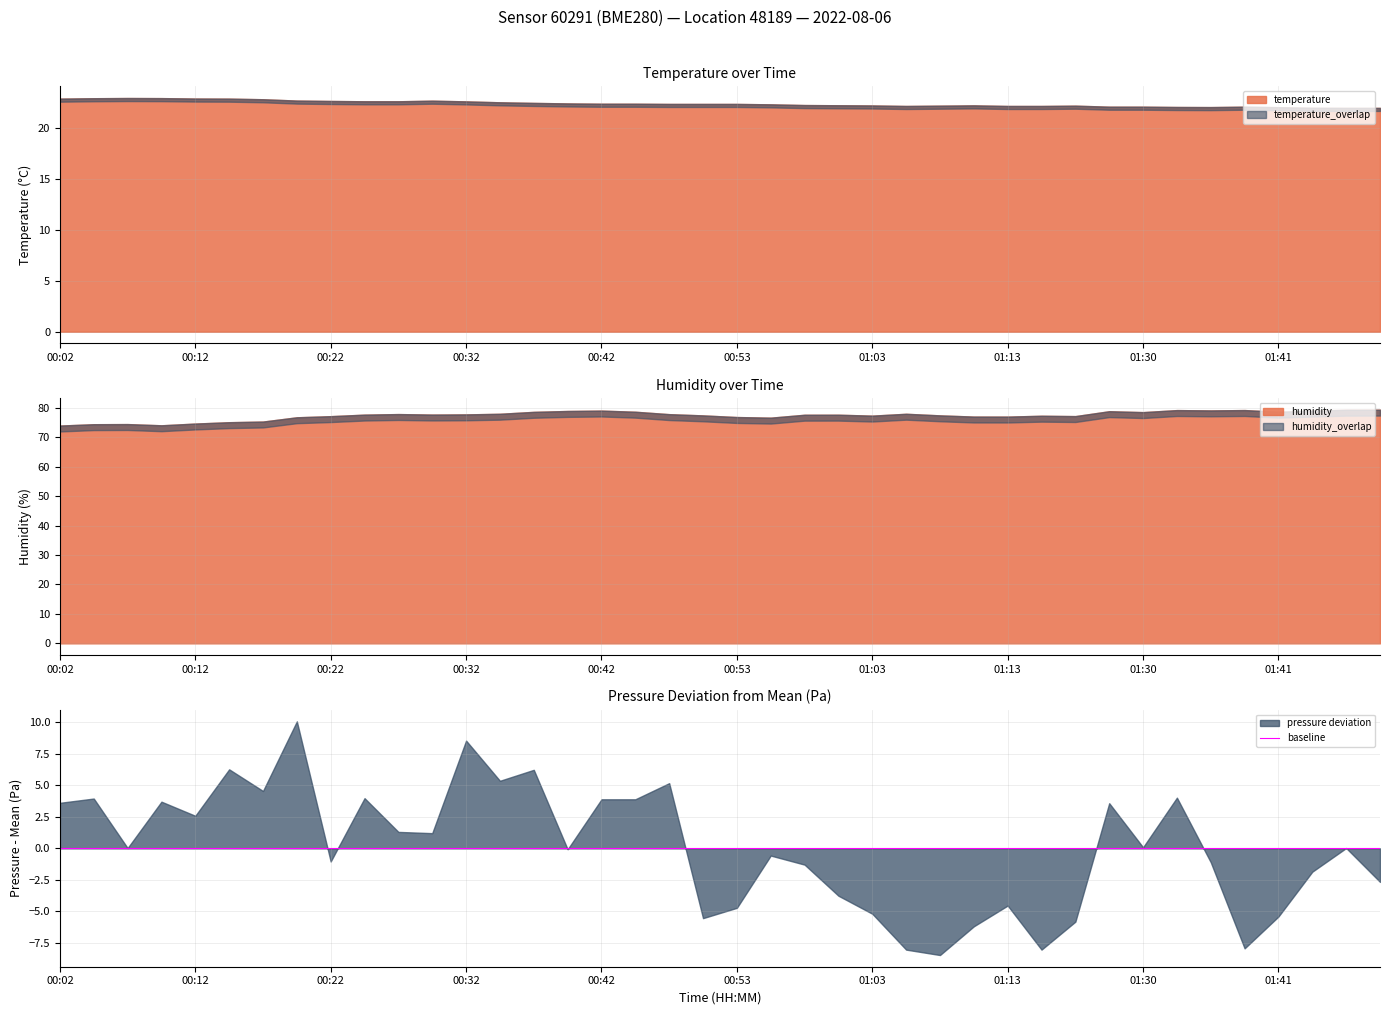

What is the minimum value for pressure deviation?

-8.5